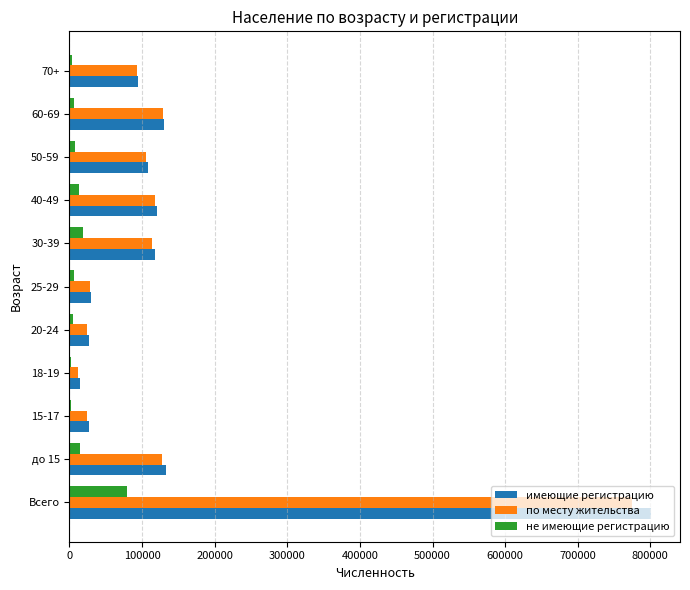

At which category does the chart reach its peak across all series?

Всего